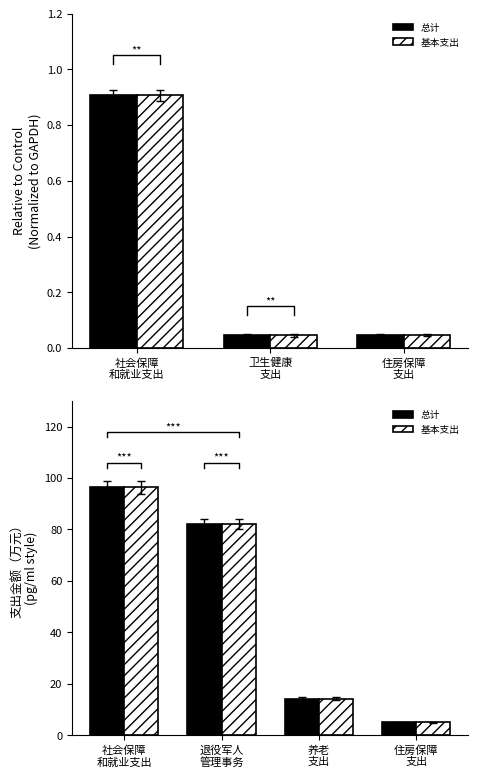

How many bars are there in each group?

2